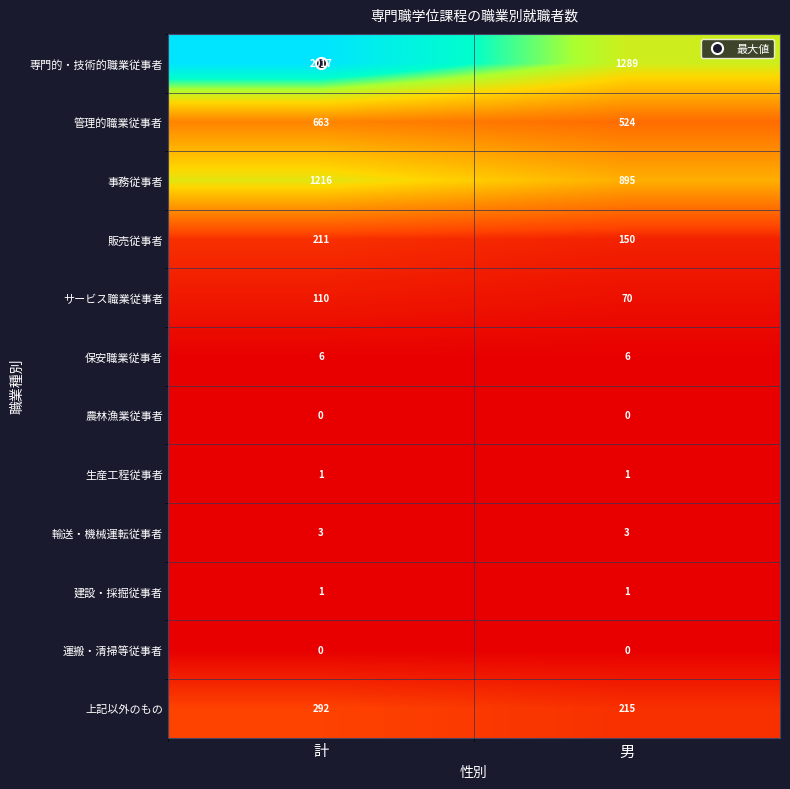

Which label corresponds to the largest value in the chart?

計